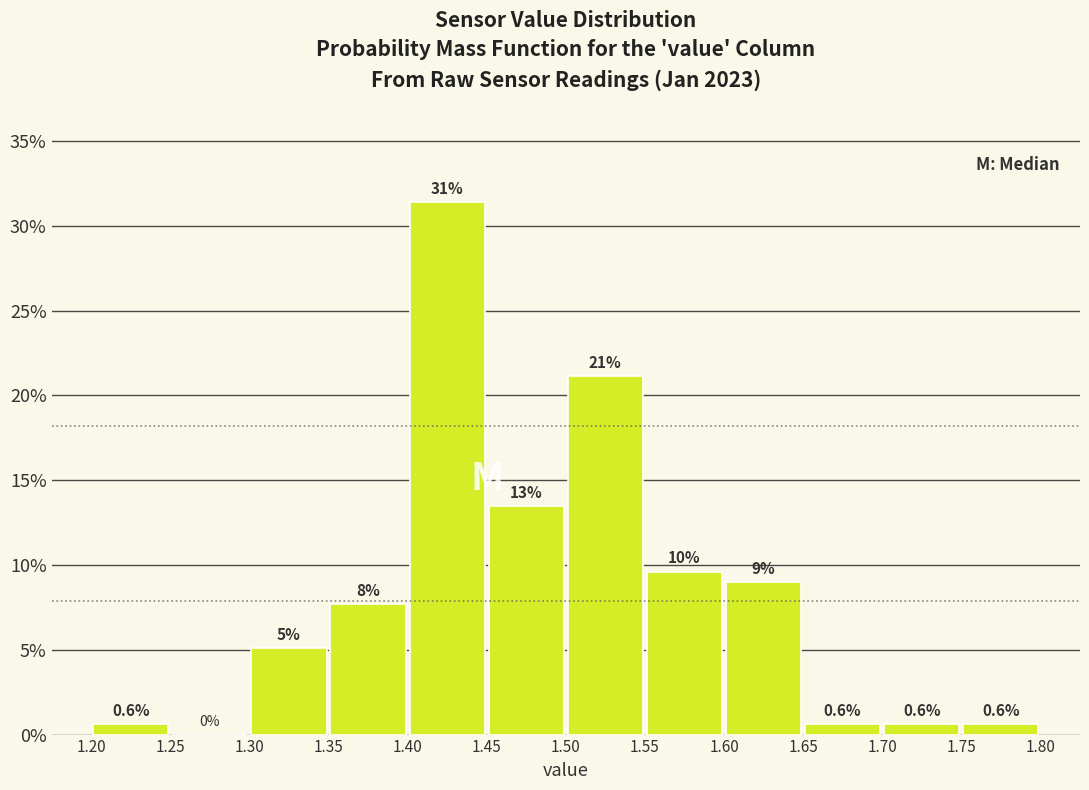

Which range on the x-axis has the tallest bar?

1.40 to 1.45